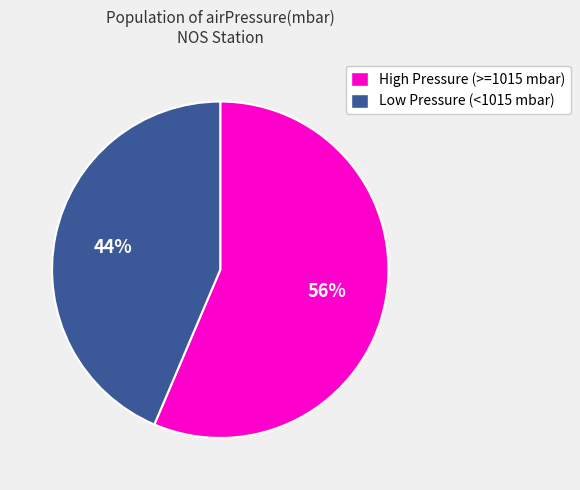

Does any single category account for the majority?

Yes